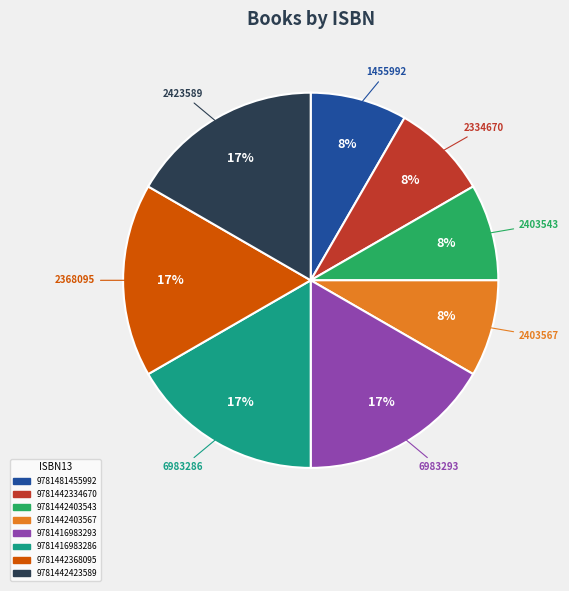

The 9781442403543 slice represents 8% of the pie. True or false?

True